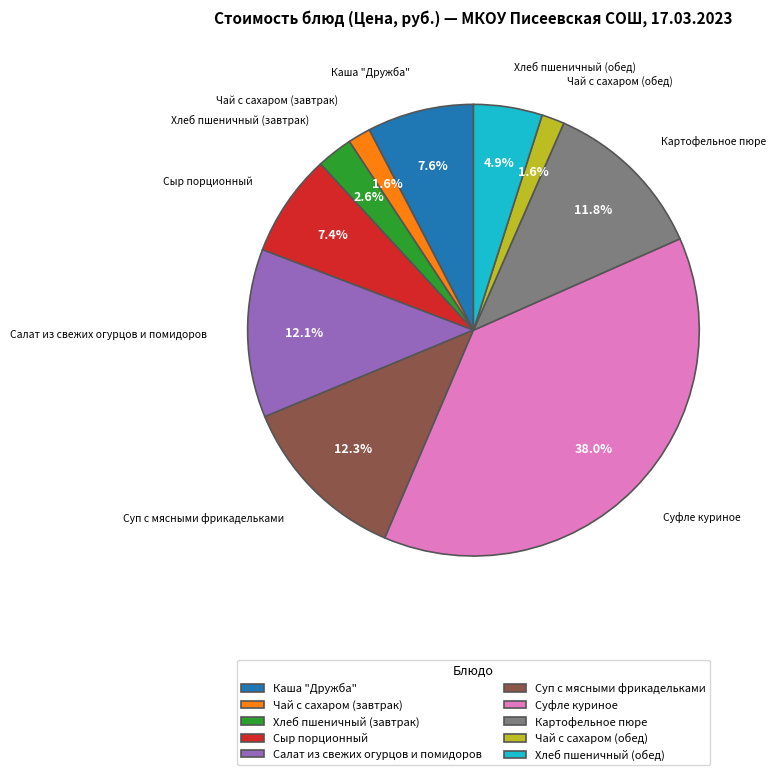

To the nearest percent, what portion does Суп с мясными фрикадельками represent?

12%